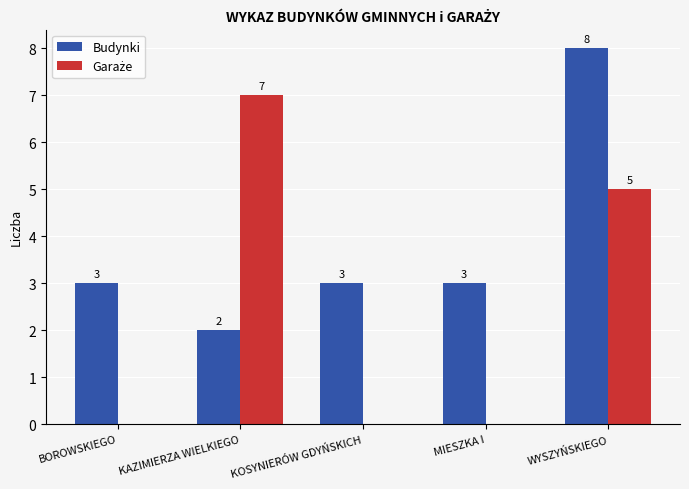

How many Budynki values are between 3 and 4?

3